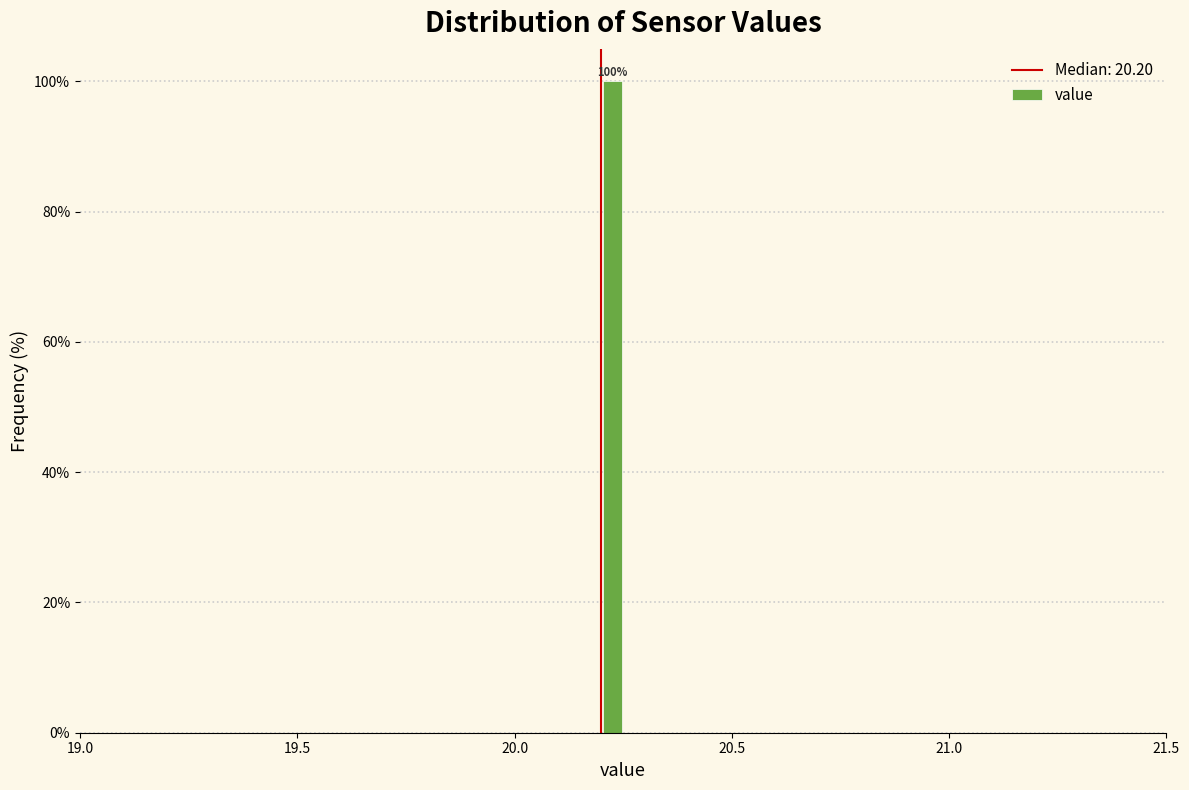

Read against the x-axis, roughly where is the centre of the tallest bar?

20.25